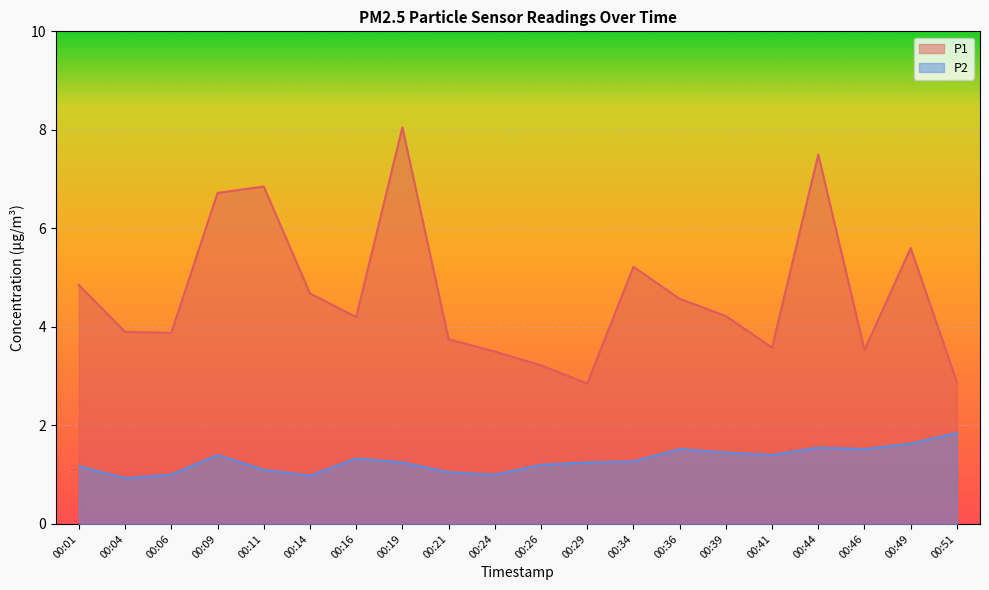

What are all the series names shown in the legend?

P1, P2